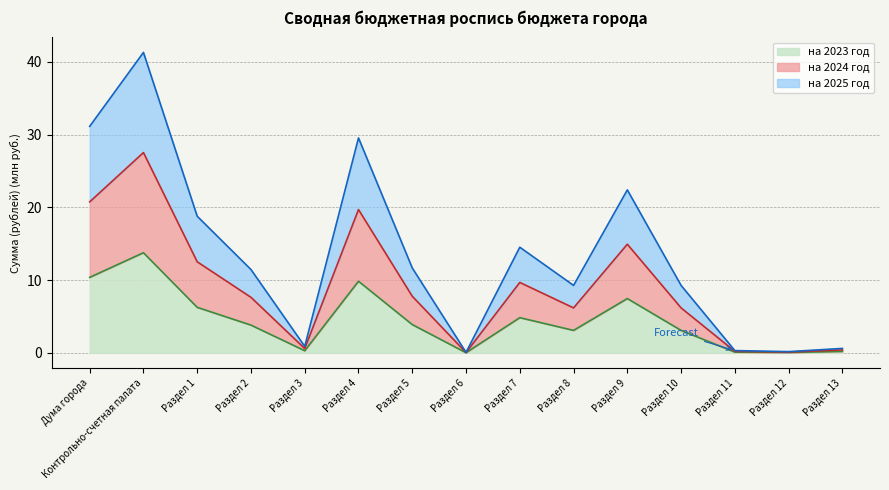

What is the label of the 6th point from the left?

Раздел 4